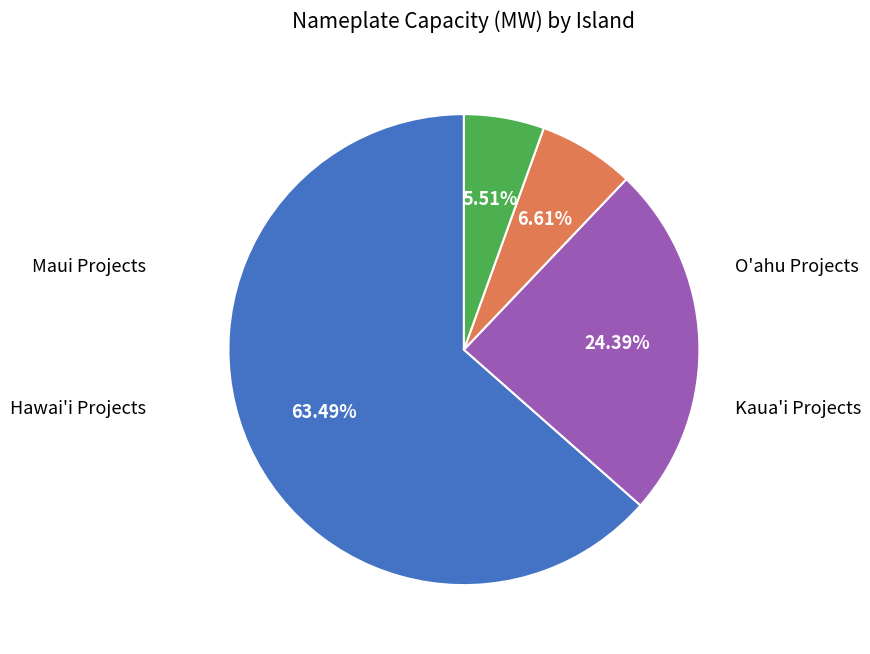

Is there a majority slice in this chart?

Yes